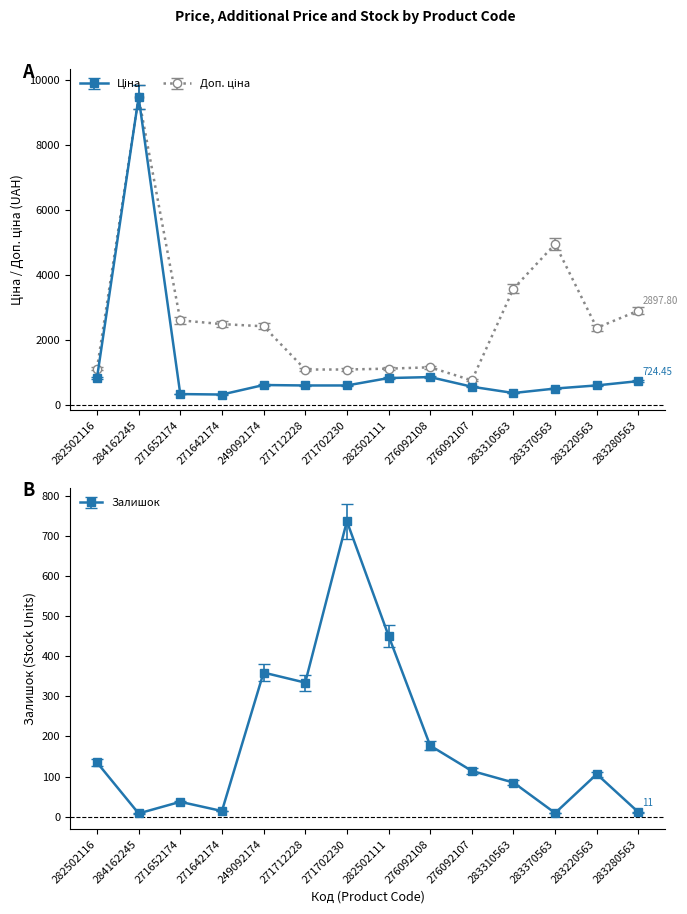

What is the approximate value of Ціна at 276092107?

551.5